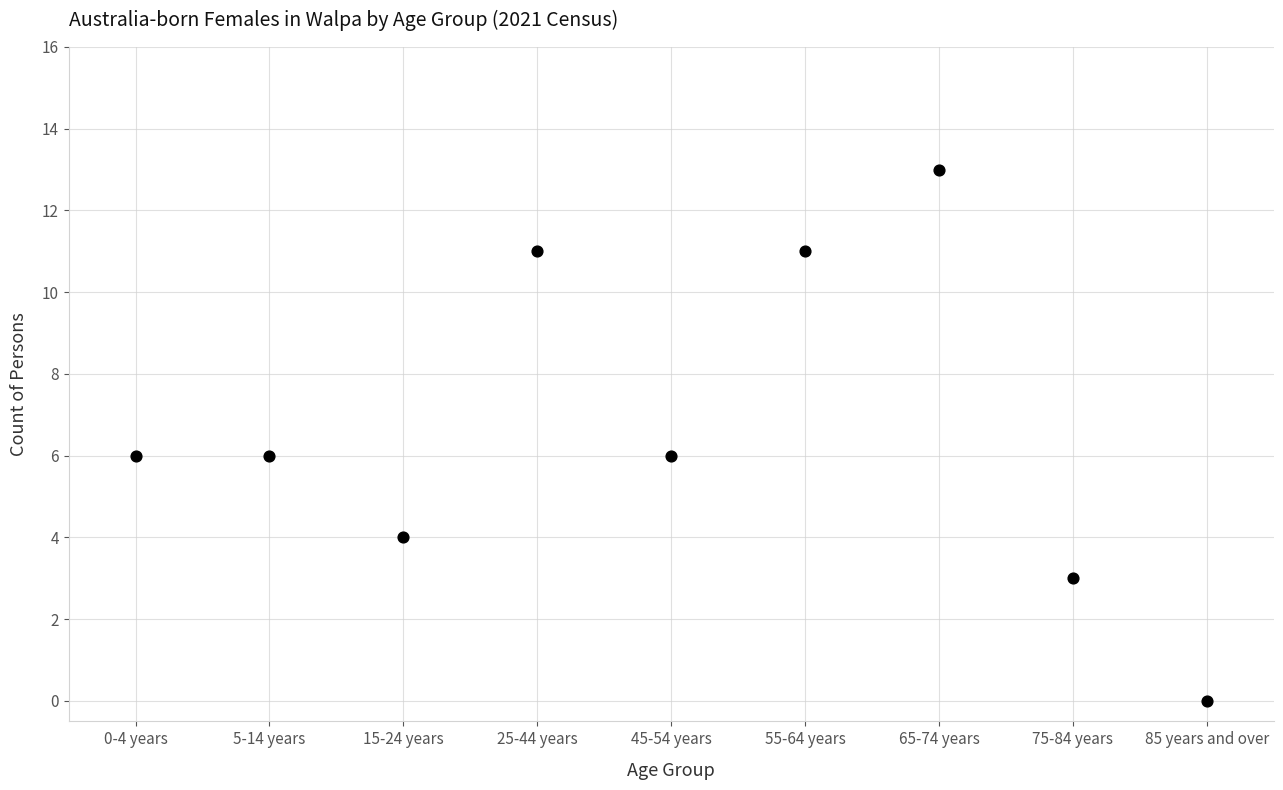

What is the average Y value?

7